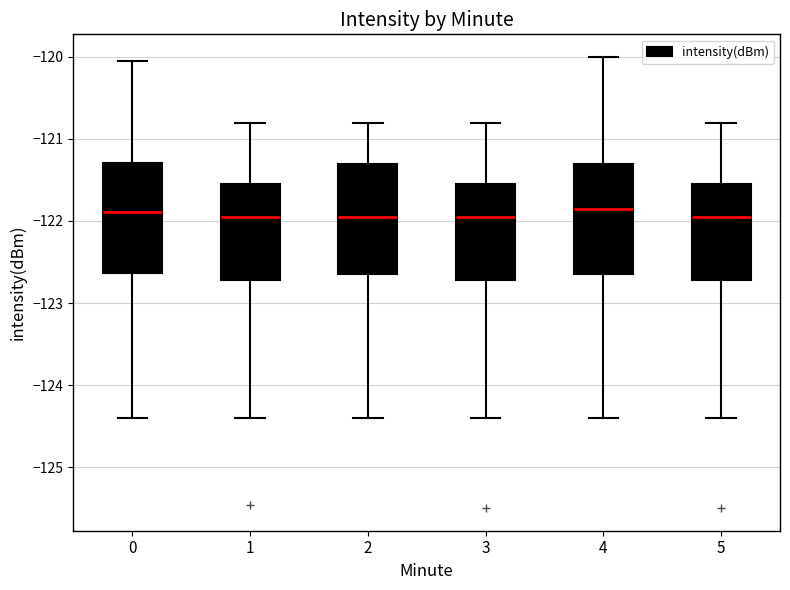

Reading left to right, read every box against the y-axis: the position of its median line, the range the box covers, and the ends of its whiskers. The values are not printed on the chart, so give them approximately, as read against the axis.

0: median -121.9, box -122.6 to -121.3, whiskers -124.4 to -120.0
1: median -121.9, box -122.7 to -121.6, whiskers -124.4 to -120.8
2: median -121.9, box -122.6 to -121.3, whiskers -124.4 to -120.8
3: median -121.9, box -122.7 to -121.5, whiskers -124.4 to -120.8
4: median -121.8, box -122.6 to -121.3, whiskers -124.4 to -120.0
5: median -121.9, box -122.7 to -121.5, whiskers -124.4 to -120.8